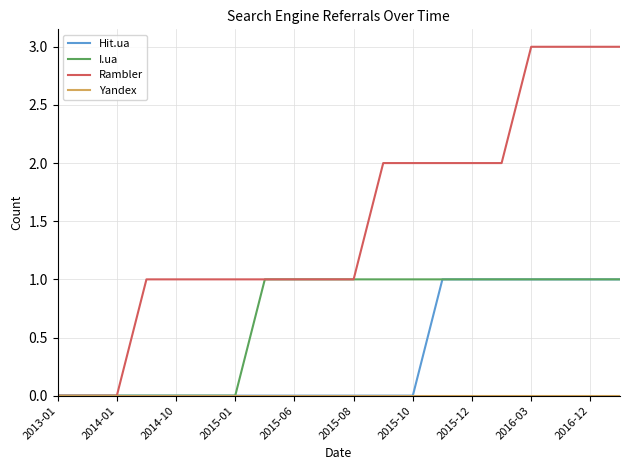

Which series has the widest spread of values?

Rambler